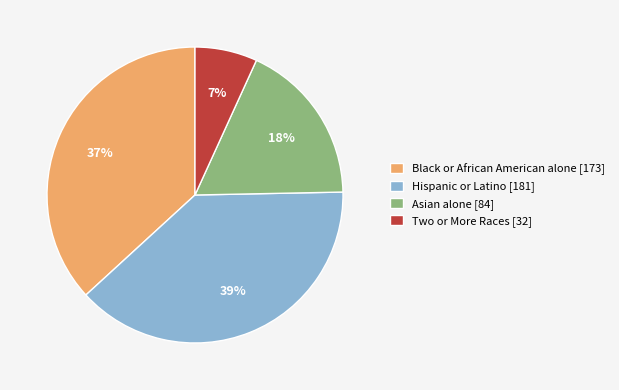

Combined, do Hispanic or Latino [181] and Asian alone [84] account for over 50%?

Yes